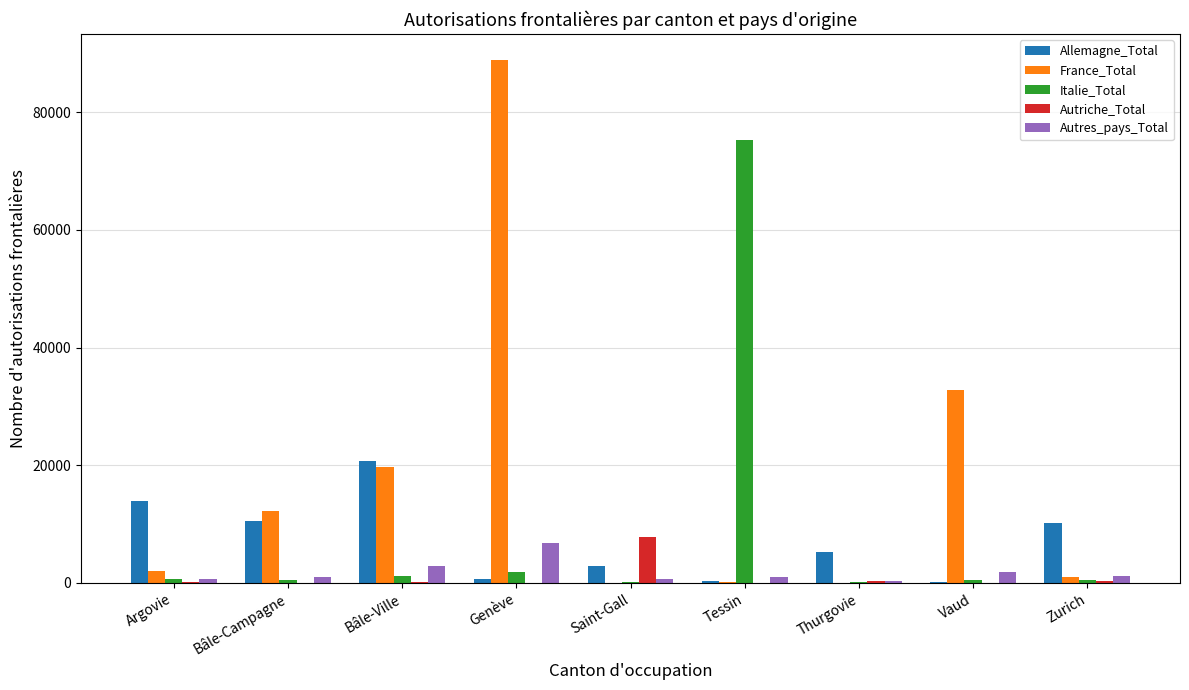

Is the value of France_Total at Argovie greater than the value of Autriche_Total at Vaud?

Yes